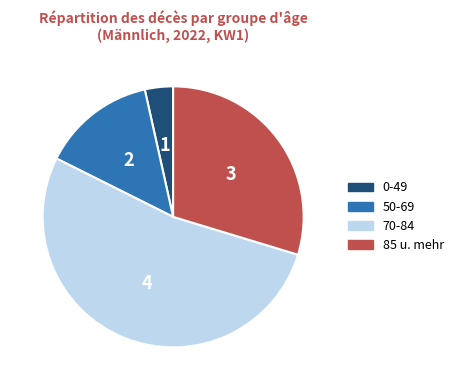

The 85 u. mehr slice represents 17% of the pie. True or false?

False